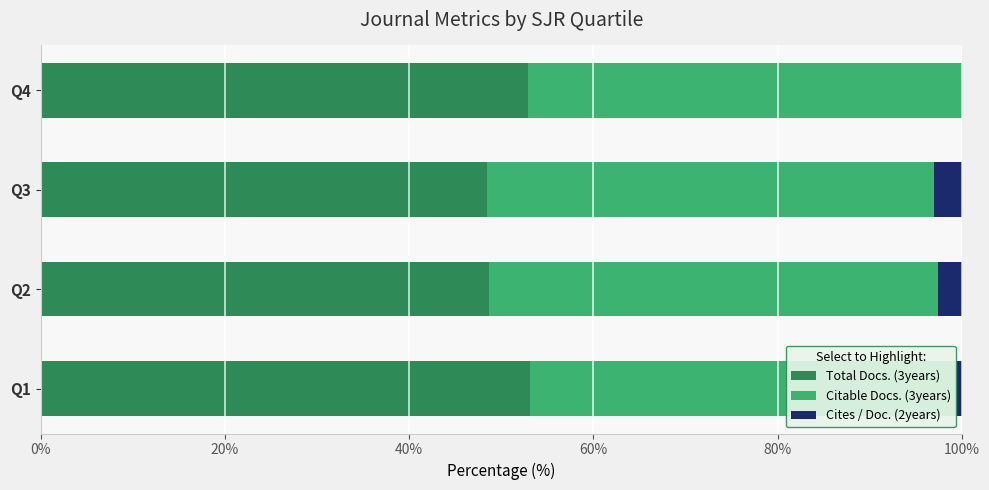

The value of Total Docs. (3years) at Q4 is 52.9. True or false?

True